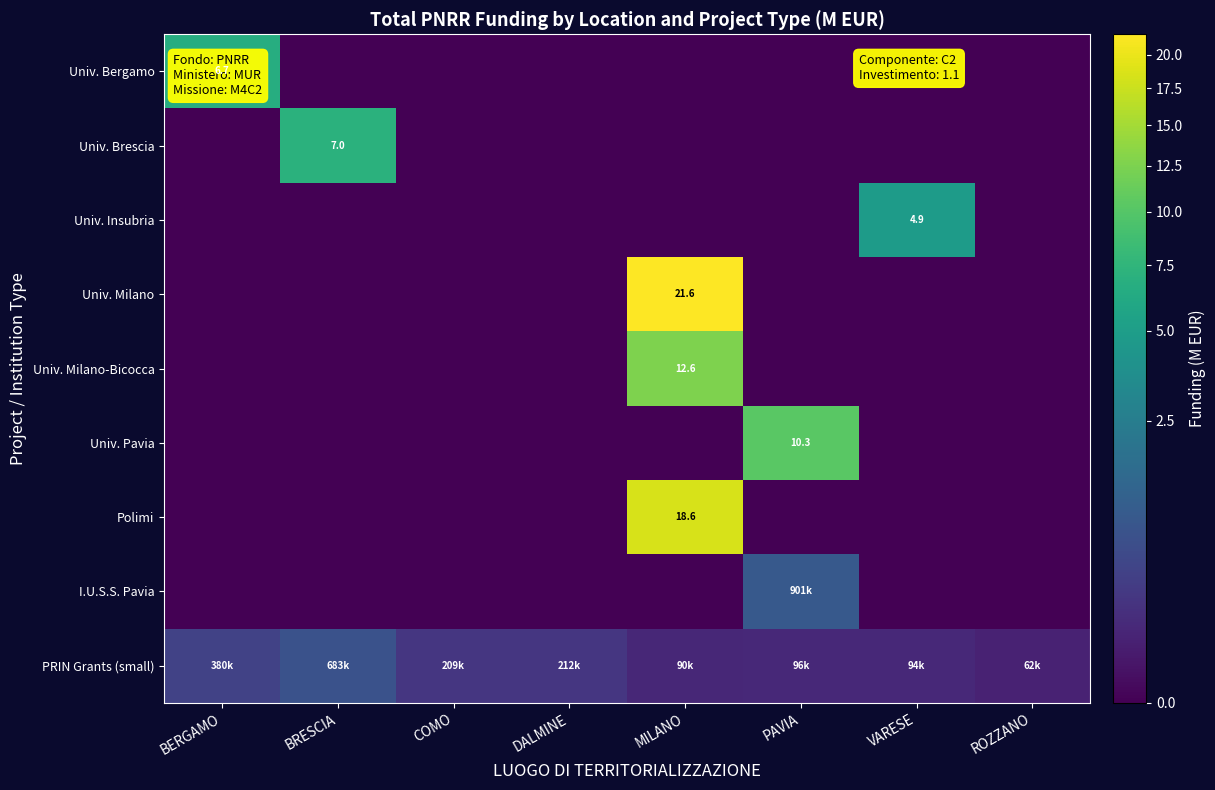

Is it true that I.U.S.S. Pavia equals 0.0 at MILANO?

True